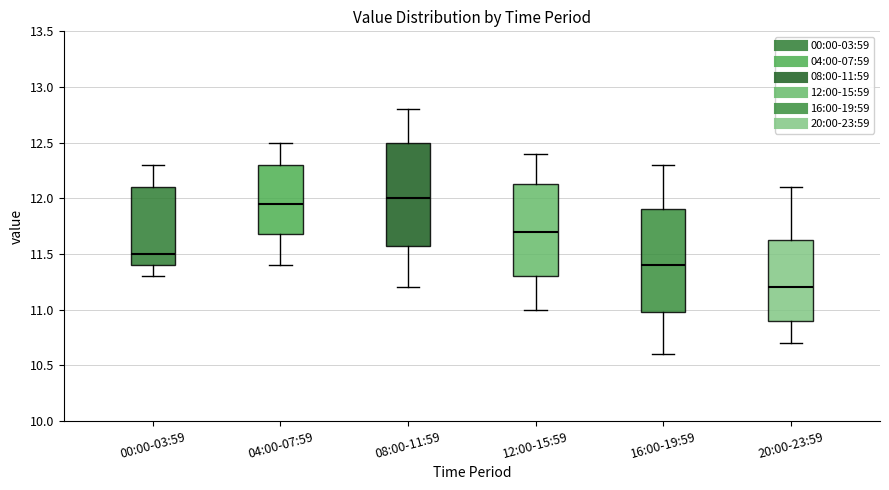

Reading left to right, read every box against the y-axis: the position of its median line, the range the box covers, and the ends of its whiskers. The values are not printed on the chart, so give them approximately, as read against the axis.

00:00-03:59: median 11.50, box 11.40 to 12.10, whiskers 11.30 to 12.30
04:00-07:59: median 11.95, box 11.70 to 12.30, whiskers 11.40 to 12.50
08:00-11:59: median 12.00, box 11.60 to 12.50, whiskers 11.20 to 12.80
12:00-15:59: median 11.70, box 11.30 to 12.15, whiskers 11.00 to 12.40
16:00-19:59: median 11.40, box 11.00 to 11.90, whiskers 10.60 to 12.30
20:00-23:59: median 11.20, box 10.90 to 11.65, whiskers 10.70 to 12.10